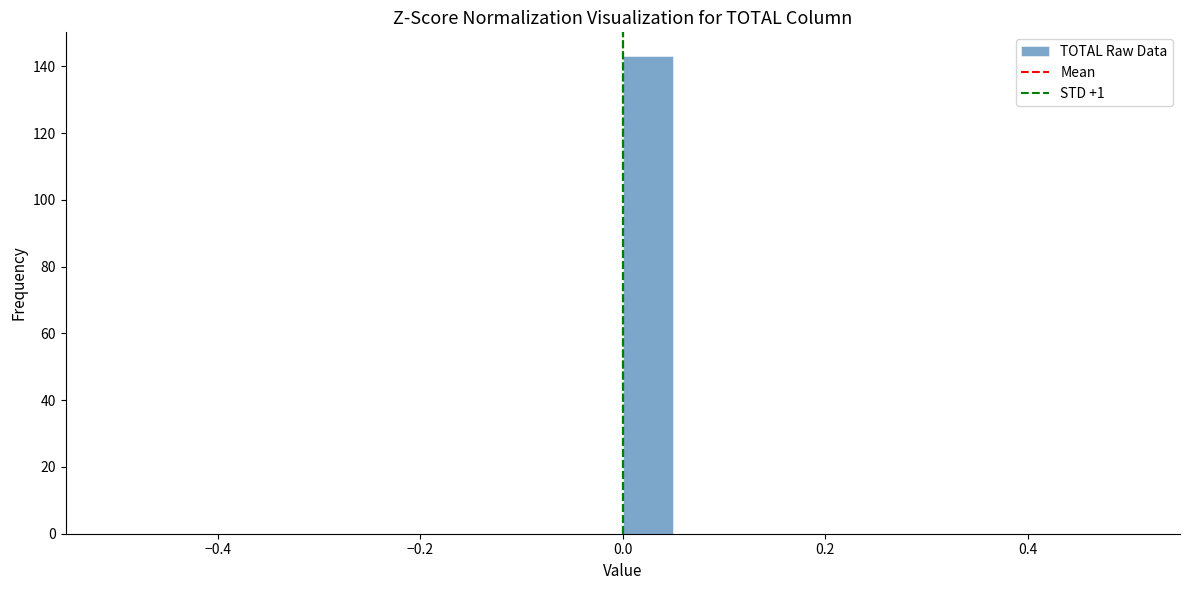

Around what value on the x-axis is the tallest bar? Give the approximate position of its centre, as read against the axis.

0.02